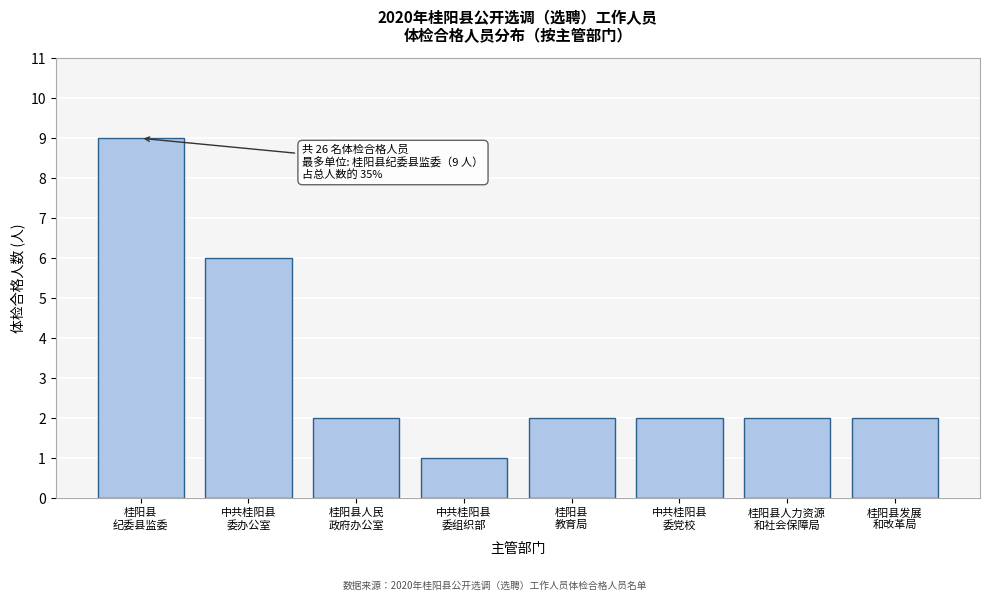

Reading left to right, transcribe all the data shown in this chart.

9	6	2	1	2	2	2	2